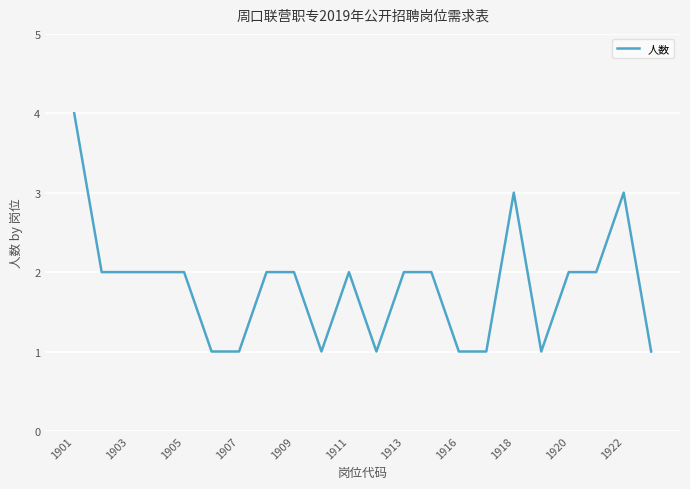

What is the average value?

2